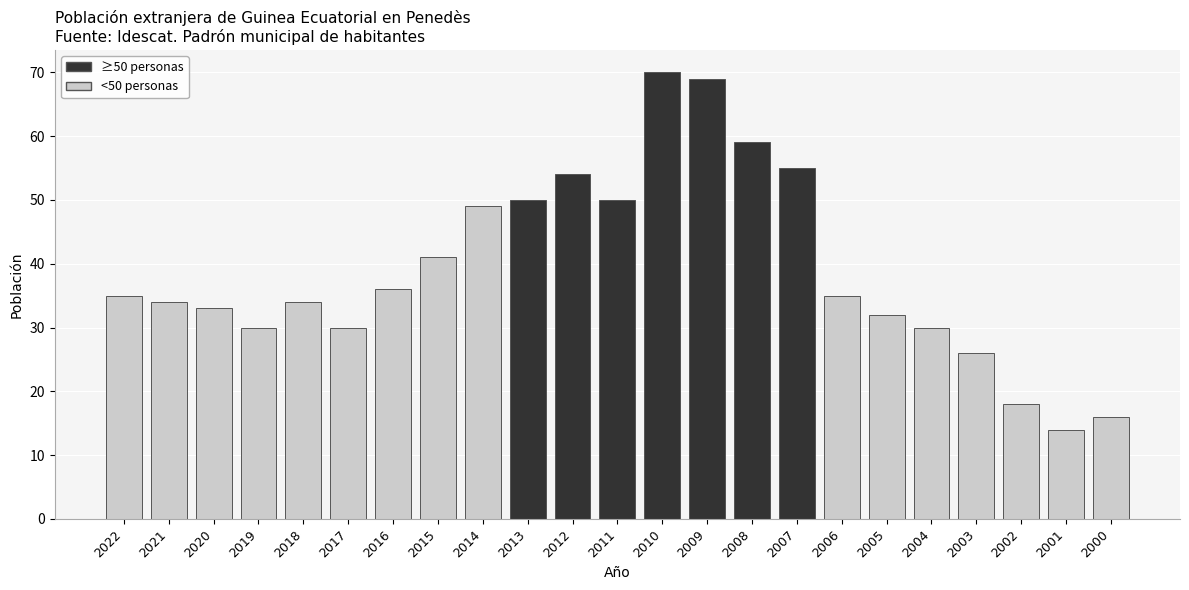

Which label corresponds to the smallest value in the chart?

2001